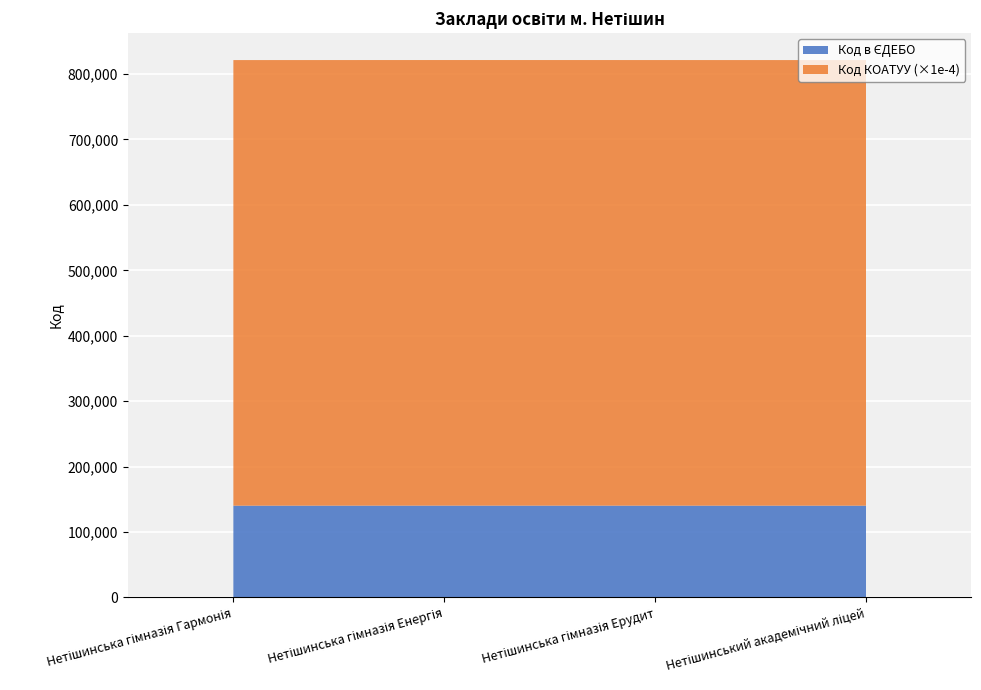

Reading left to right, what are all the values shown in this chart?

140291	140368	140332	140290